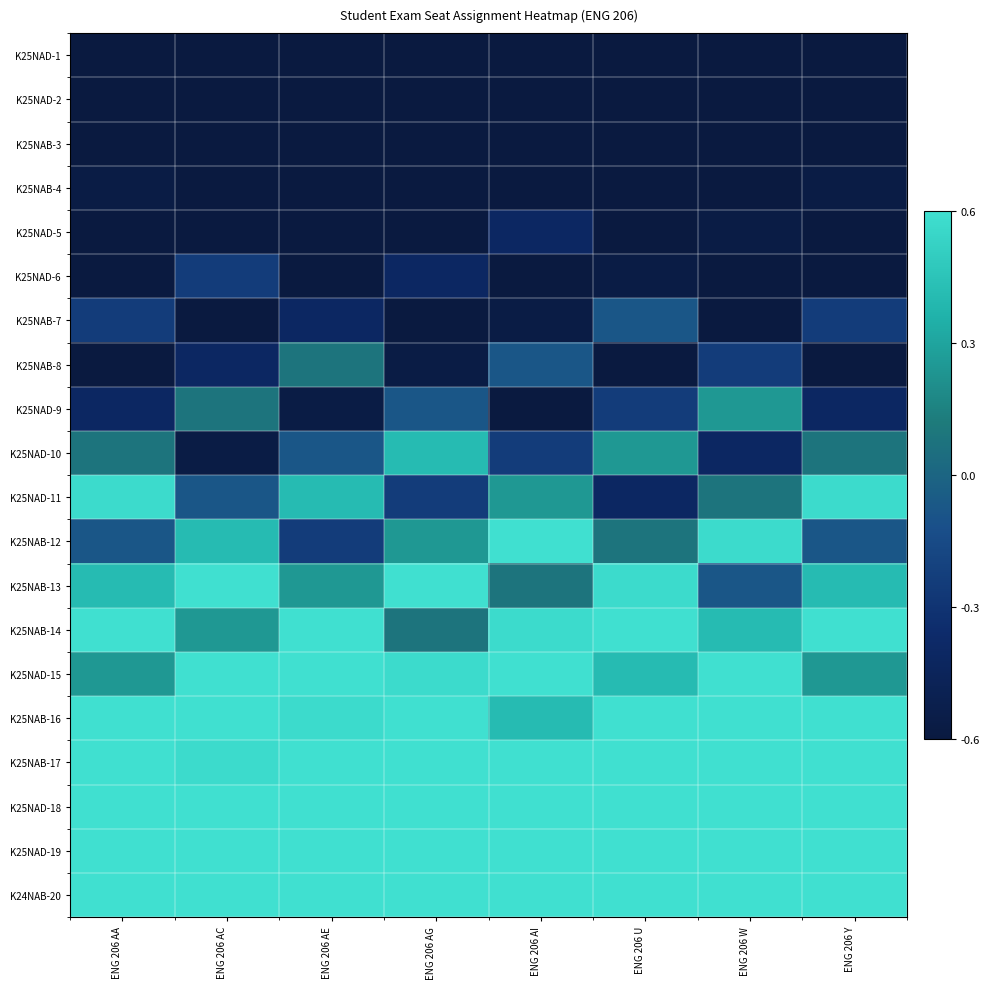

Which has a higher value, ENG 206 AE or ENG 206 AG?

ENG 206 AE